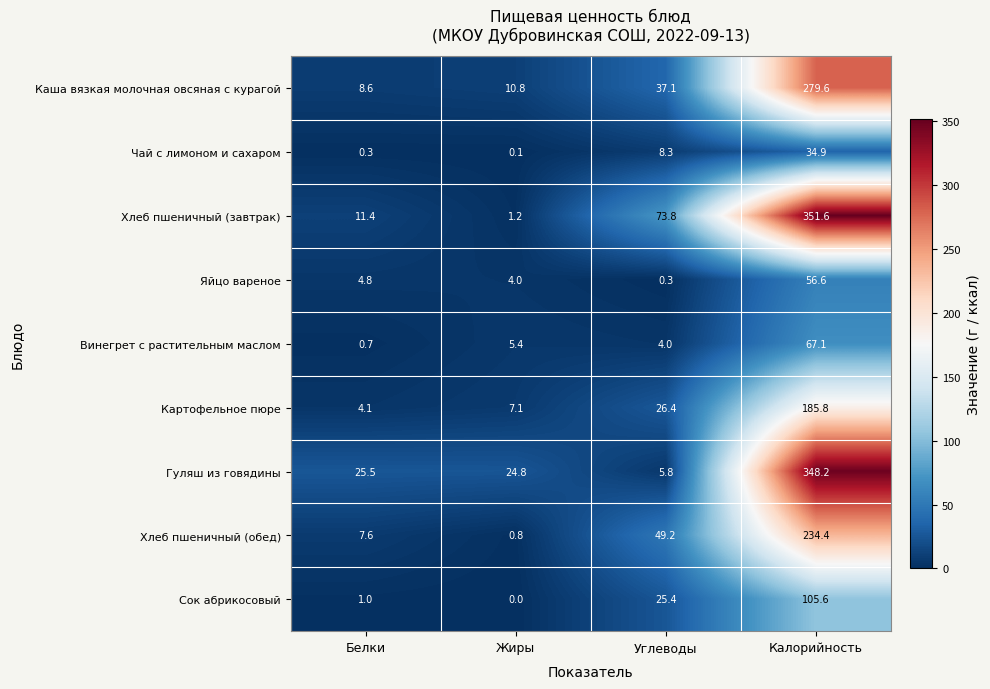

Which series changed the most between Жиры and Калорийность?

Хлеб пшеничный (завтрак)